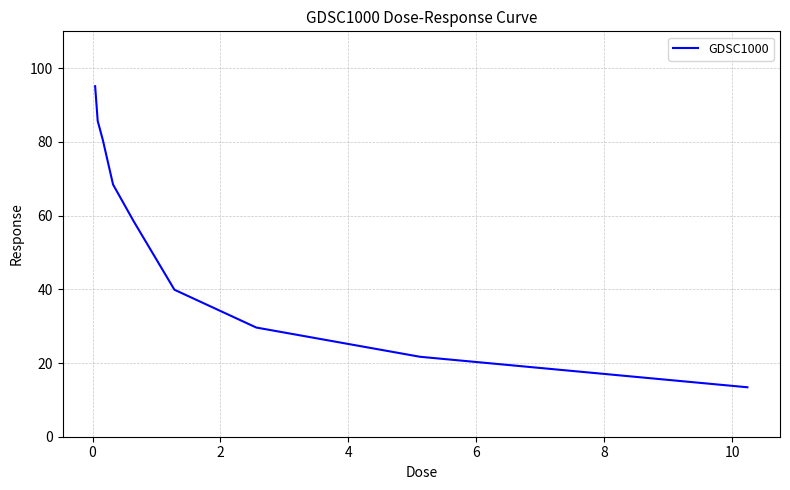

What is the greatest value displayed?

95.1